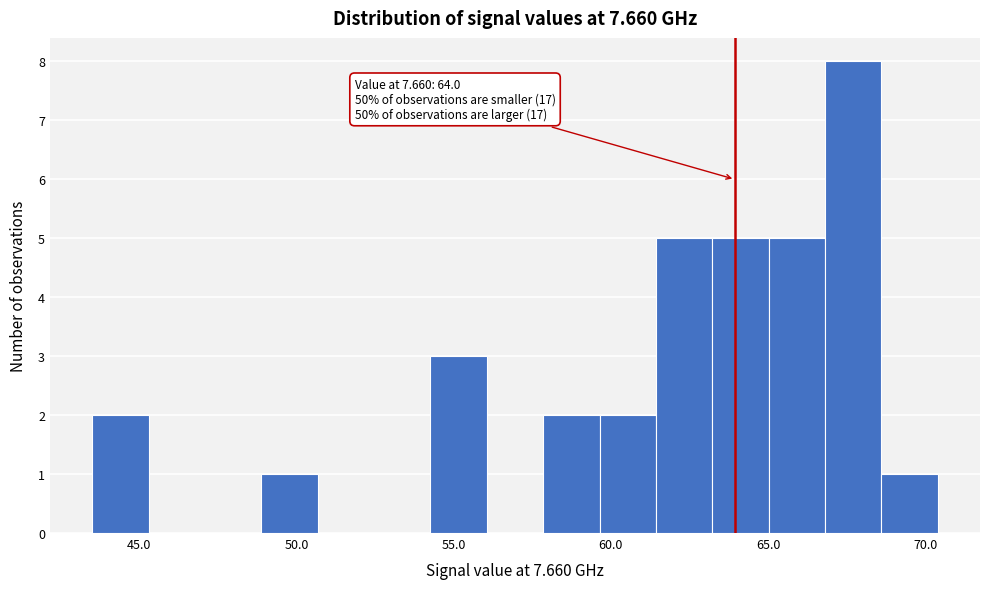

Read against the x-axis, roughly where is the centre of the tallest bar?

67.5